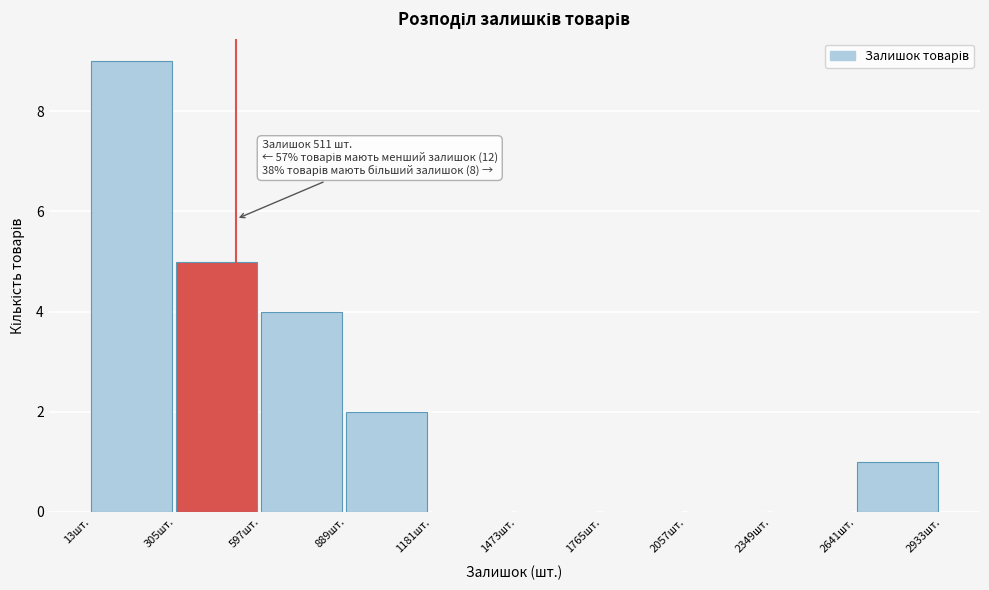

Which range on the x-axis has the tallest bar?

0 to 300